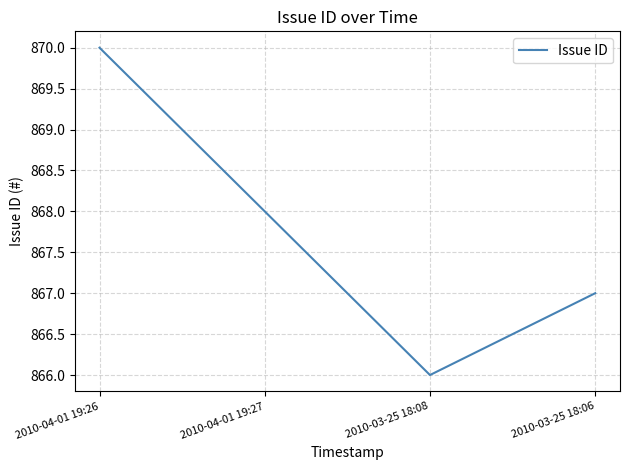

Where does the data first go above 868?

2010-04-01 19:26